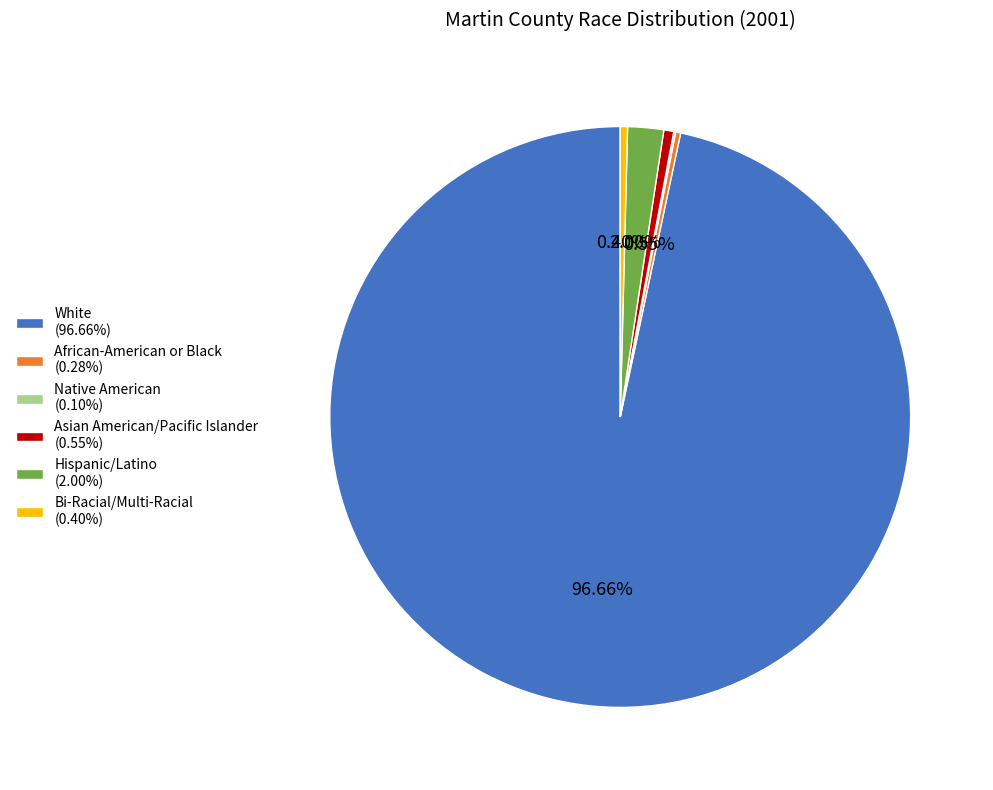

Does any single category account for the majority?

Yes